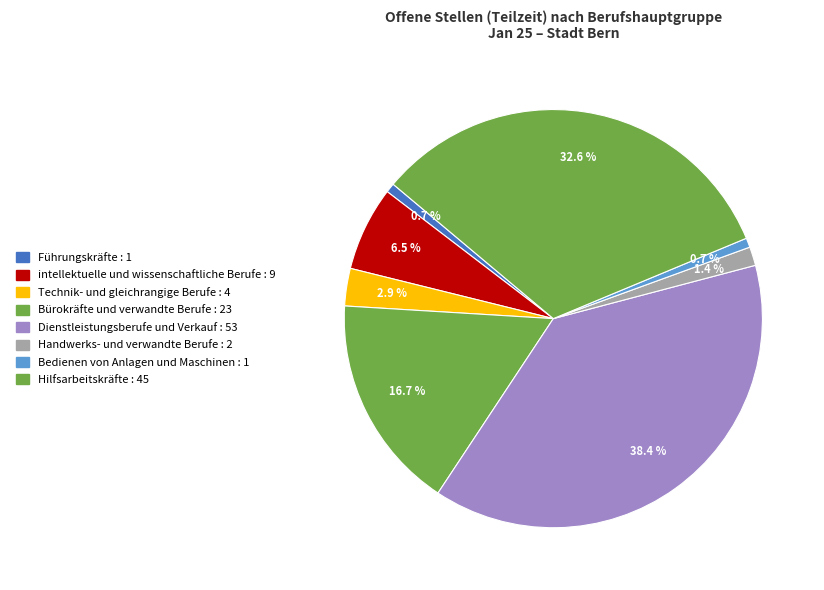

Is there a majority slice in this chart?

No